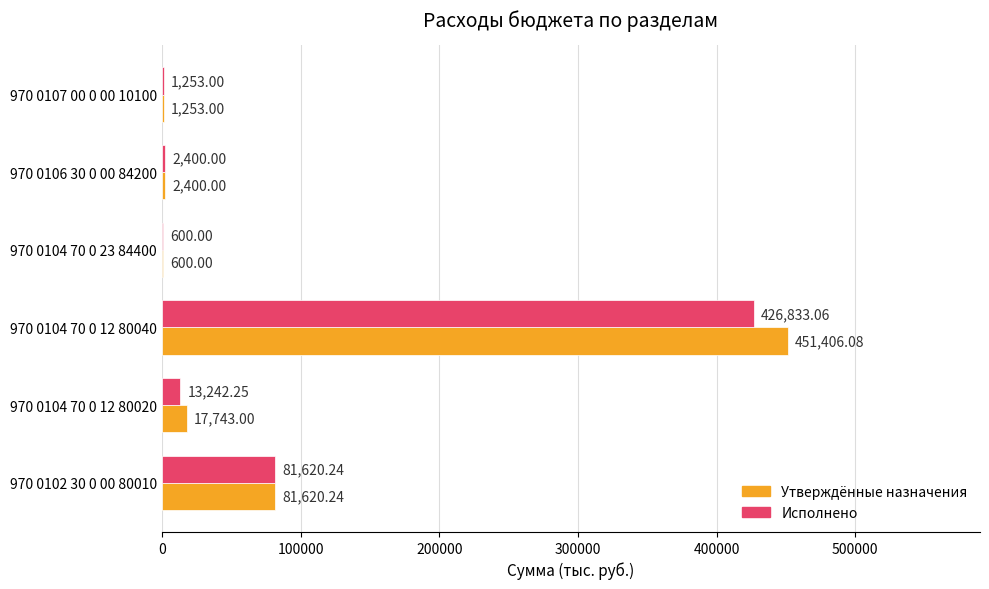

Which series changed the most between 970 0104 70 0 12 80020 and 970 0104 70 0 23 84400?

Утверждённые назначения